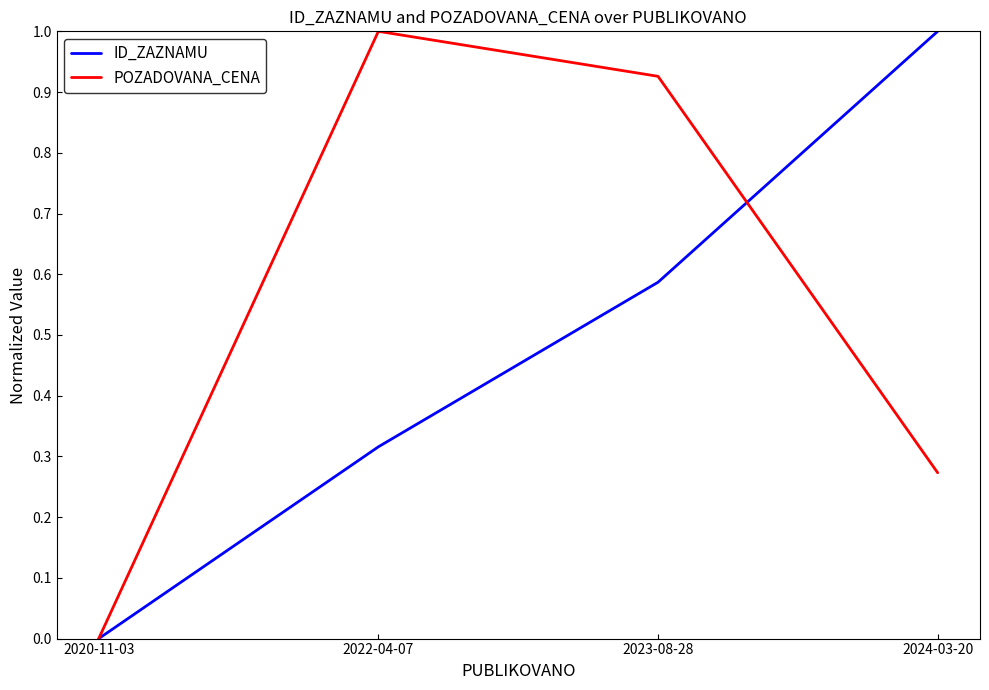

What is the highest value of the POZADOVANA_CENA series?

1.0